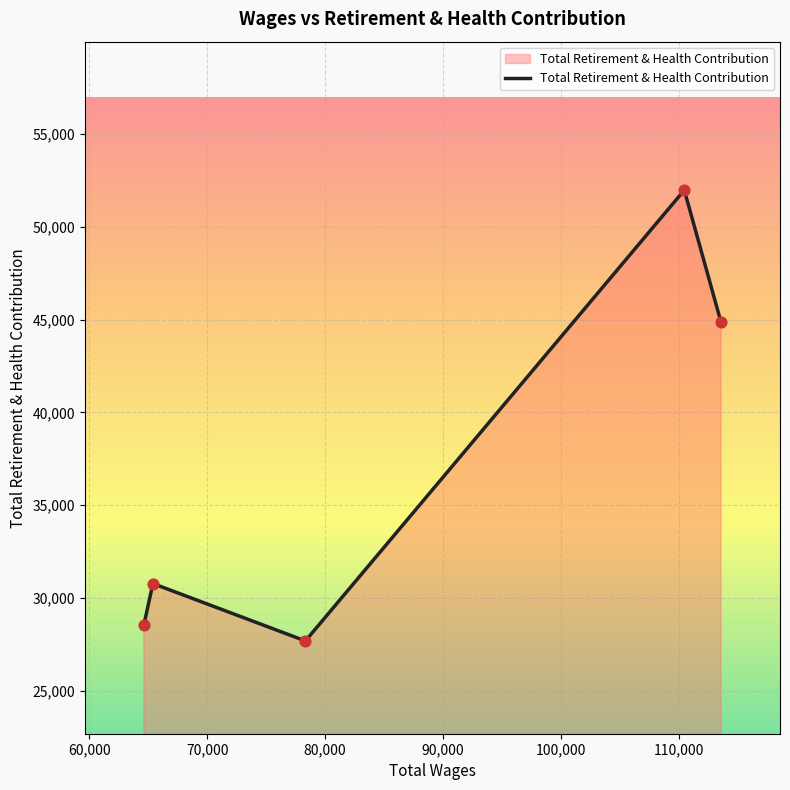

How many interior local valleys (lower than both neighbors) does the data have?

1